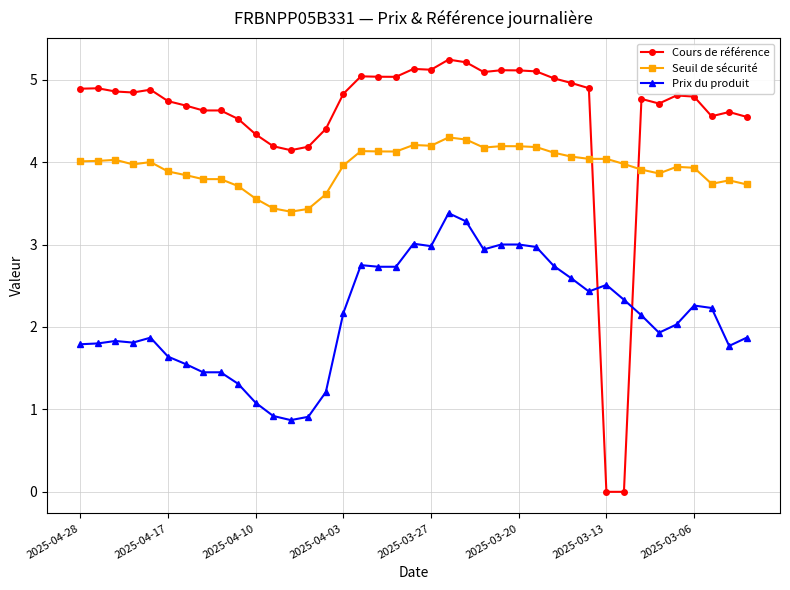

True or false: Prix du produit and Seuil de sécurité cross at least once.

False